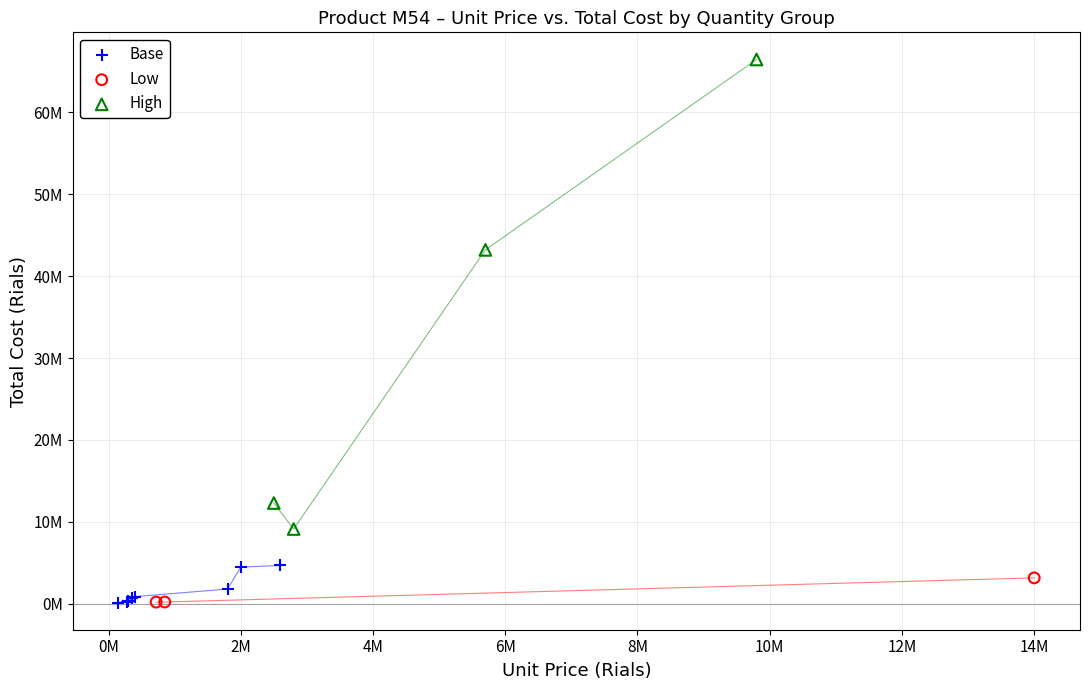

Which series contains the highest Y value?

High